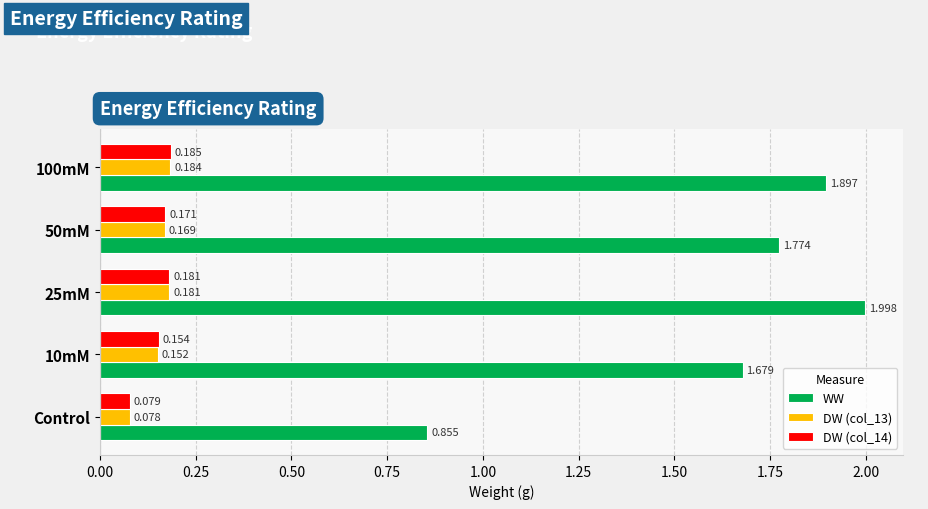

Which series has the largest range (max minus min)?

WW